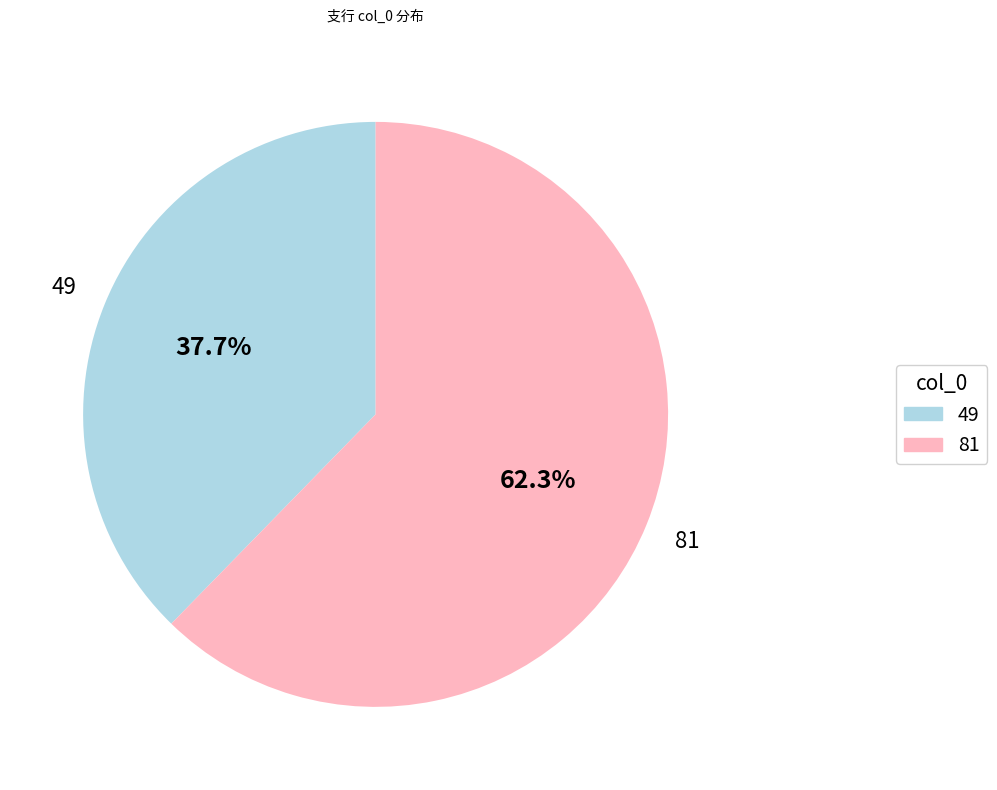

Is there any slice that represents more than half of the pie?

Yes